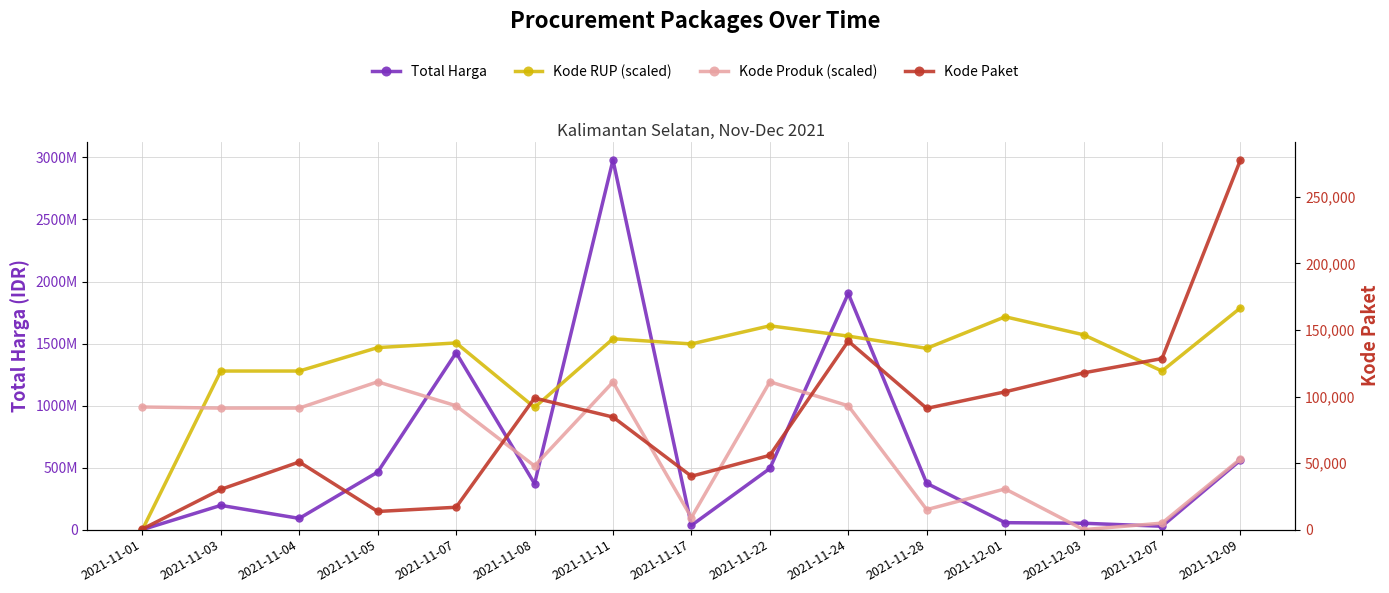

How many times do Kode Produk (scaled) and Total Harga cross each other?

8